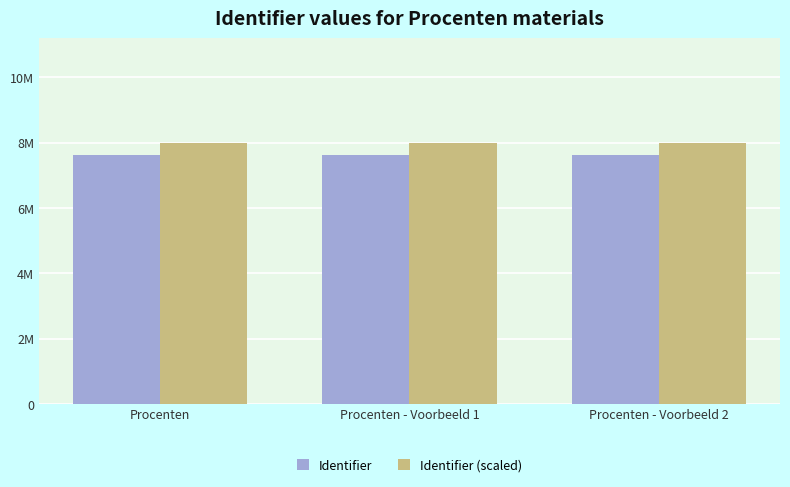

What are all the series names shown in the legend?

Identifier, Identifier (scaled)